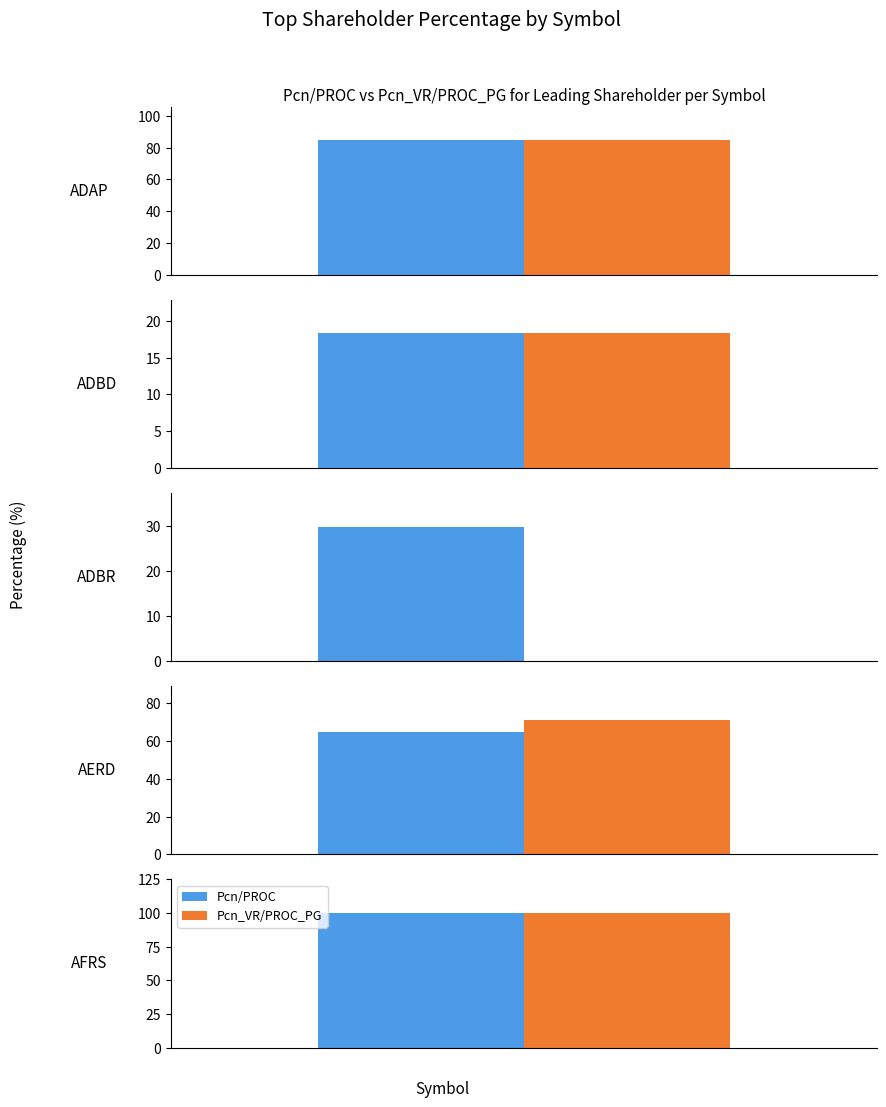

Reading left to right, transcribe all the data shown in this chart.

Pcn/PROC: 0=84.7	1=18.3	2=29.9	3=64.7	4=100.0
Pcn_VR/PROC_PG: 0=84.7	1=18.3	2=0.0	3=71.2	4=100.0